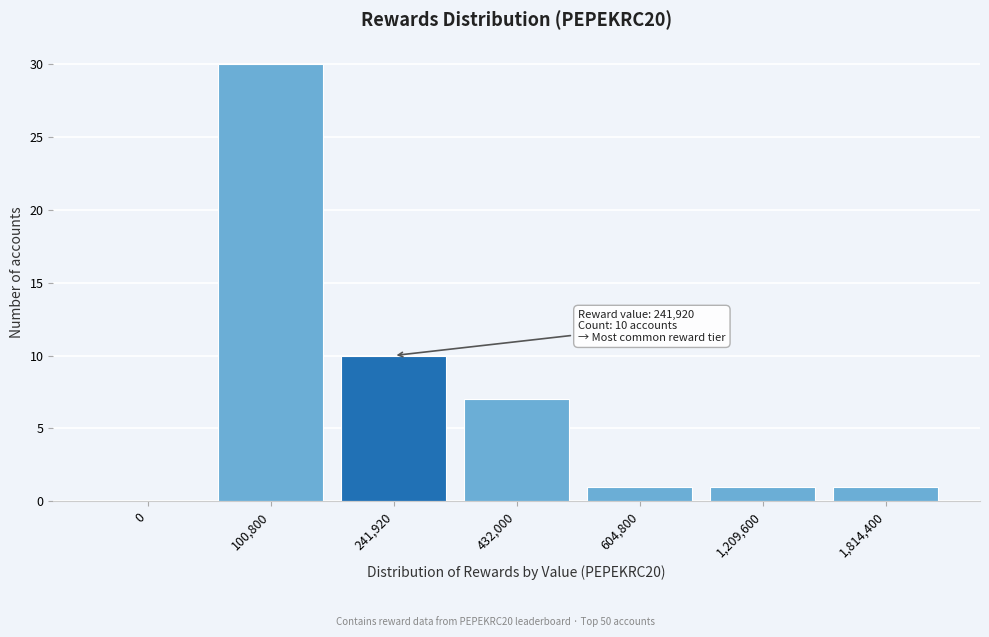

Reading right to left, list all the values displayed in this chart.

1,814,400=1	1,209,600=1	604,800=1	432,000=7	241,920=10	100,800=30	0=0